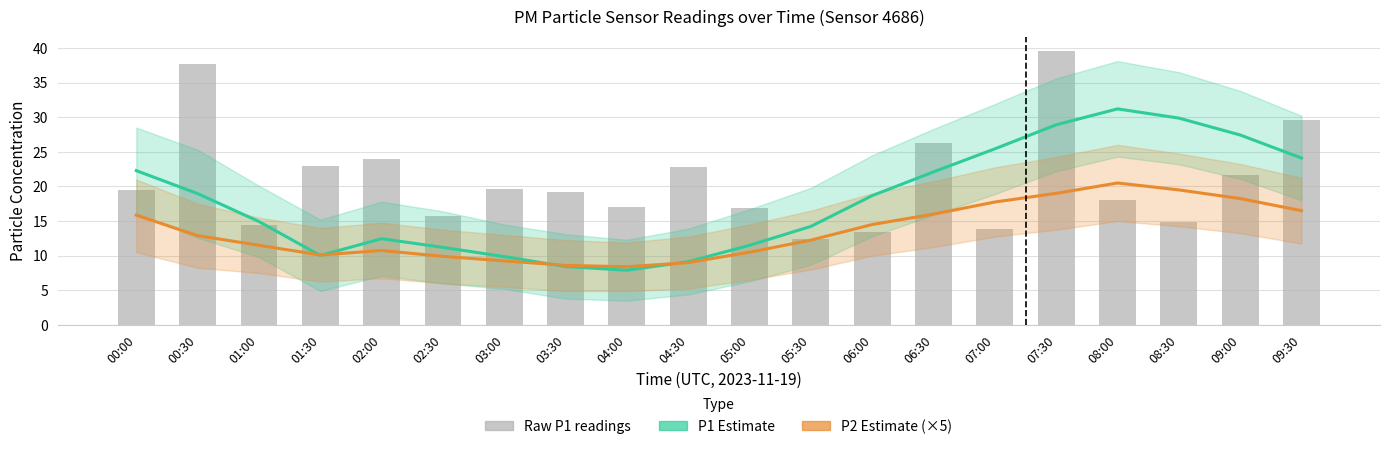

Reading right to left, extract all data points from this chart.

P1 Estimate: 24.1	27.4	29.9	31.2	28.9	25.4	22.1	18.7	14.2	11.5	9.1	7.9	8.4	9.9	11.2	12.4	10.0	14.9	19.0	22.3
P2 Estimate (×5): 16.5	18.2	19.5	20.5	19.0	17.8	16.0	14.5	12.2	10.5	9.0	8.4	8.6	9.2	9.9	10.8	10.1	11.5	12.9	15.8
Raw P1 readings: 29.6	21.6	14.8	18.1	39.6	13.8	26.3	13.5	12.4	16.9	22.9	17.0	19.2	19.7	15.7	23.9	23.0	14.4	37.7	19.4